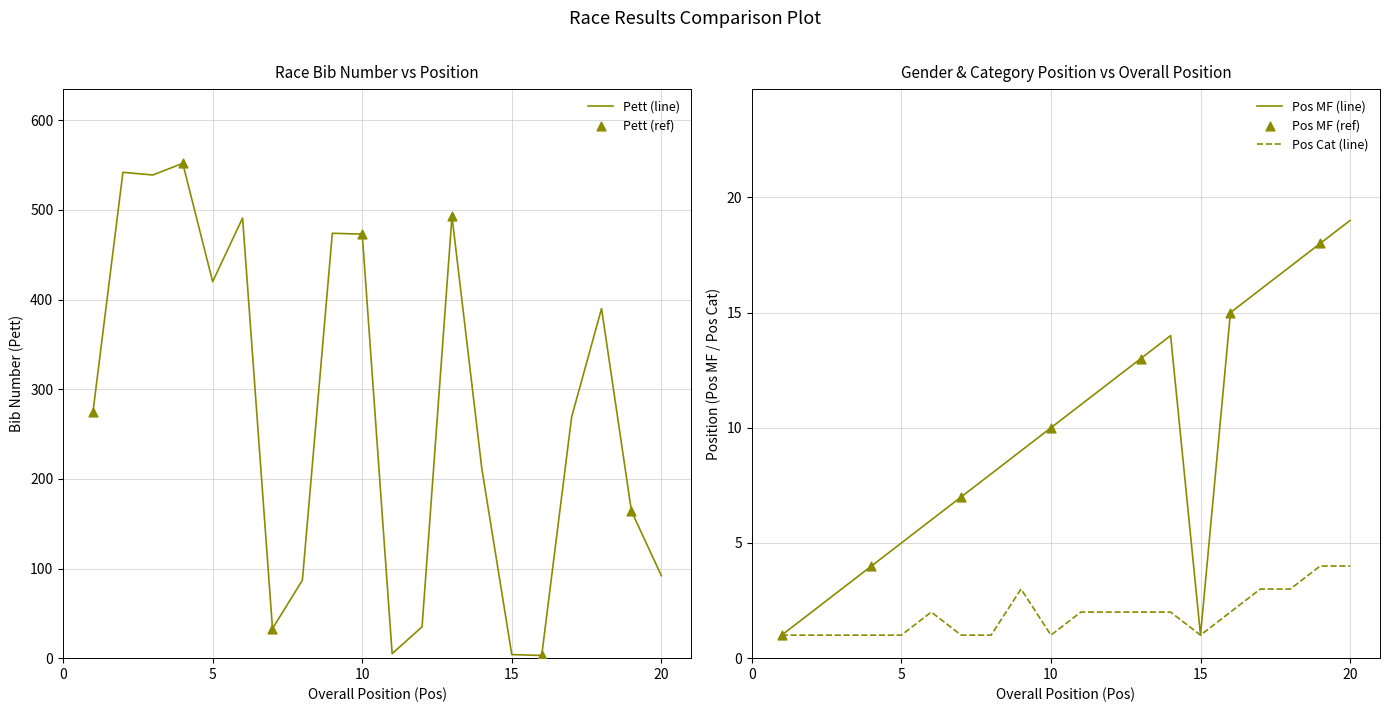

Which series reaches the maximum Y coordinate?

Pett